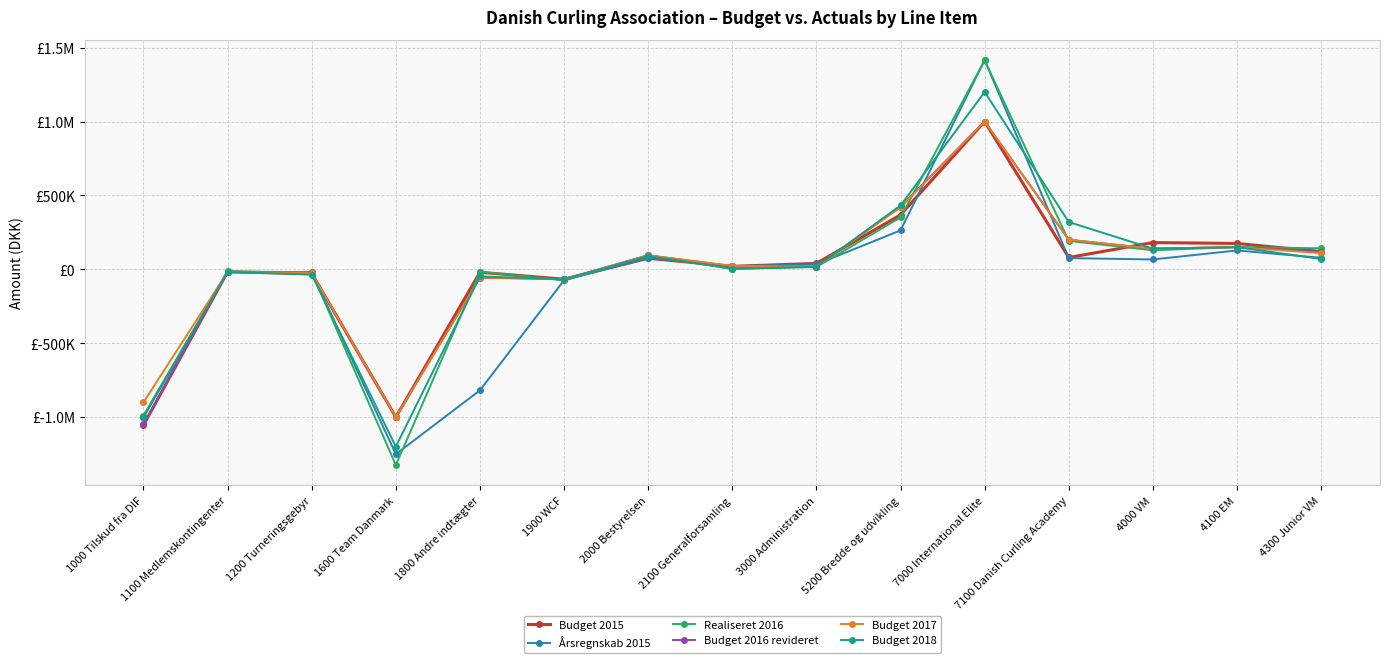

What is the minimum value shown in the chart?

-1324767.0